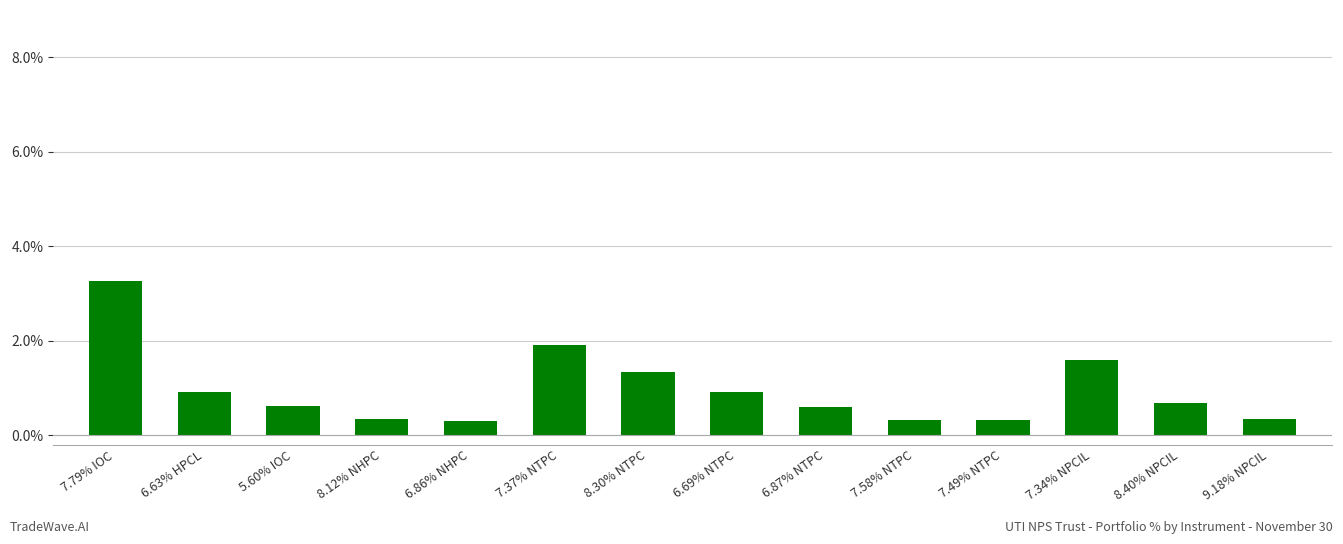

Reading left to right, what are all the values shown in this chart?

7.79% IOC=3.3	6.63% HPCL=0.9	5.60% IOC=0.6	8.12% NHPC=0.3	6.86% NHPC=0.3	7.37% NTPC=1.9	8.30% NTPC=1.3	6.69% NTPC=0.9	6.87% NTPC=0.6	7.58% NTPC=0.3	7.49% NTPC=0.3	7.34% NPCIL=1.6	8.40% NPCIL=0.7	9.18% NPCIL=0.3